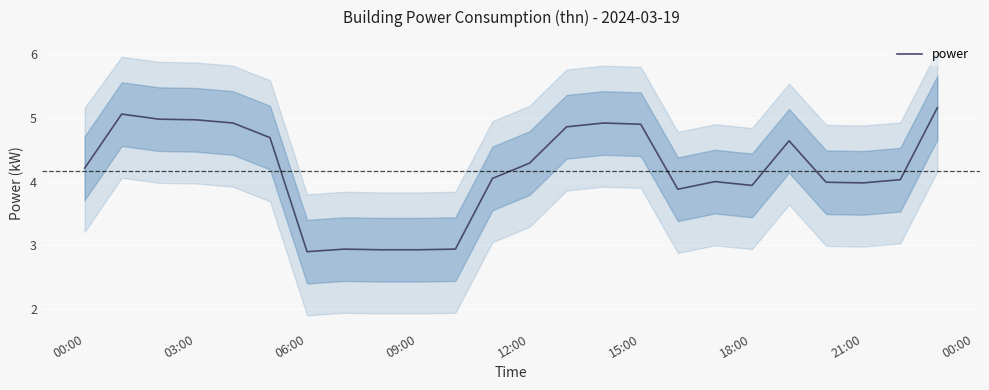

Is it true that power equals 4.0 at 21:00?

True